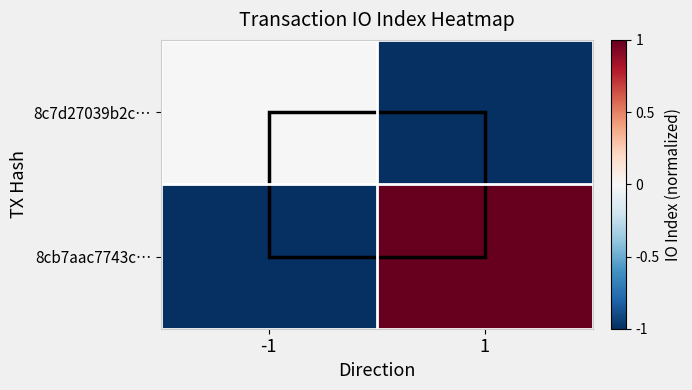

Reading left to right, list all the values displayed in this chart.

8c7d27039b2c…: -1=0	1=-1
8cb7aac7743c…: -1=-1	1=1